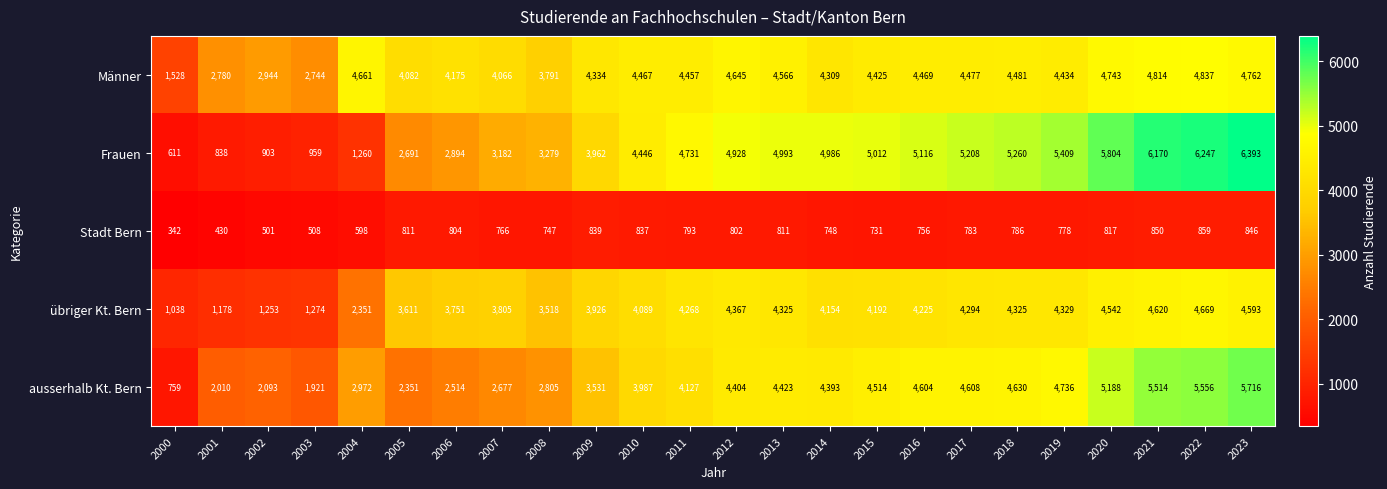

Is it true that übriger Kt. Bern equals 4620 at 2021?

True